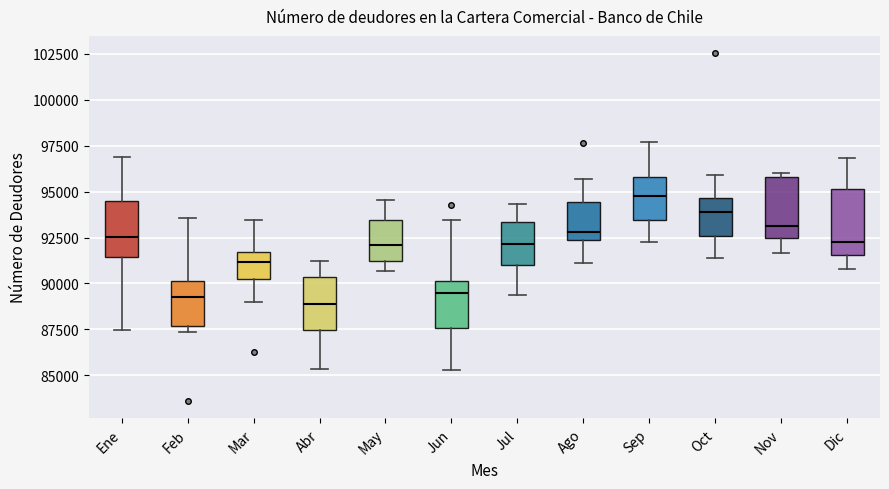

Reading left to right, read every box against the y-axis: the position of its median line, the range the box covers, and the ends of its whiskers. The values are not printed on the chart, so give them approximately, as read against the axis.

Ene: median 92500, box 91500 to 94500, whiskers 87500 to 97000
Feb: median 89000, box 87500 to 90000, whiskers 87500 (just below the box's lower edge) to 93500
Mar: median 91000, box 90000 to 91500, whiskers 89000 to 93500
Abr: median 89000, box 87500 to 90500, whiskers 85500 to 91000
May: median 92000, box 91000 to 93500, whiskers 90500 to 94500
Jun: median 89500, box 87500 to 90000, whiskers 85500 to 93500
Jul: median 92000, box 91000 to 93500, whiskers 89500 to 94500
Ago: median 93000, box 92500 to 94500, whiskers 91000 to 95500
Sep: median 95000, box 93500 to 96000, whiskers 92000 to 97500
Oct: median 94000, box 92500 to 94500, whiskers 91500 to 96000
Nov: median 93000, box 92500 to 96000, whiskers 91500 to 96000 (just above the box's upper edge)
Dic: median 92000, box 91500 to 95000, whiskers 91000 to 97000